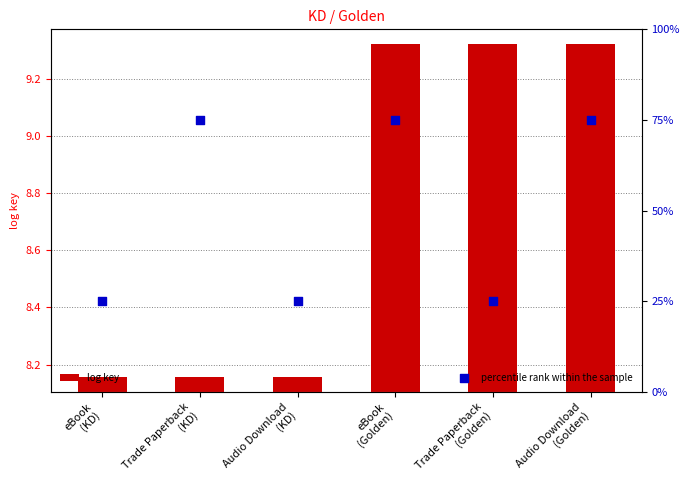

What are all the series names shown in the legend?

log key, percentile rank within the sample